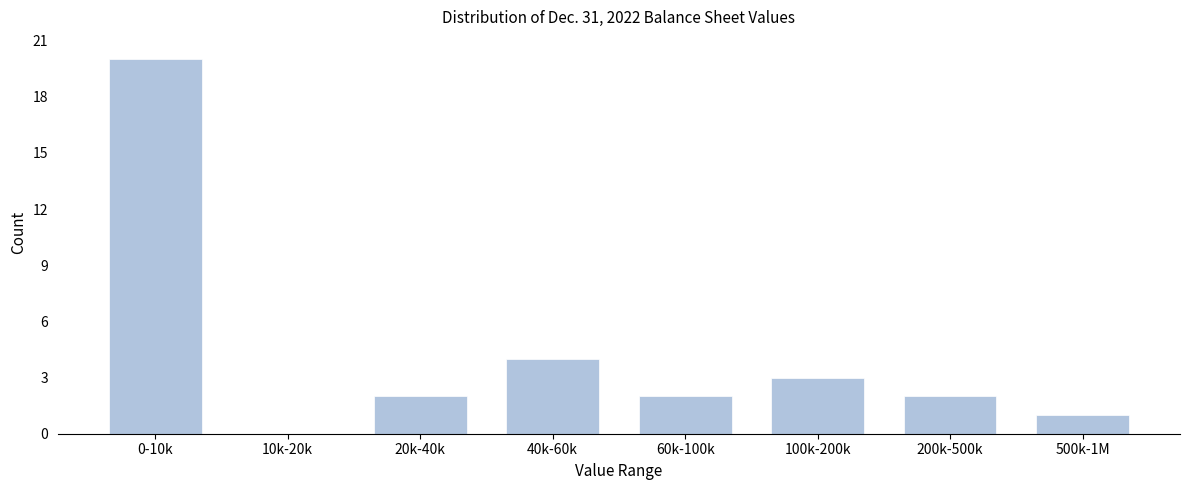

Reading left to right, transcribe all the data shown in this chart.

0-10k=20	10k-20k=0	20k-40k=2	40k-60k=4	60k-100k=2	100k-200k=3	200k-500k=2	500k-1M=1